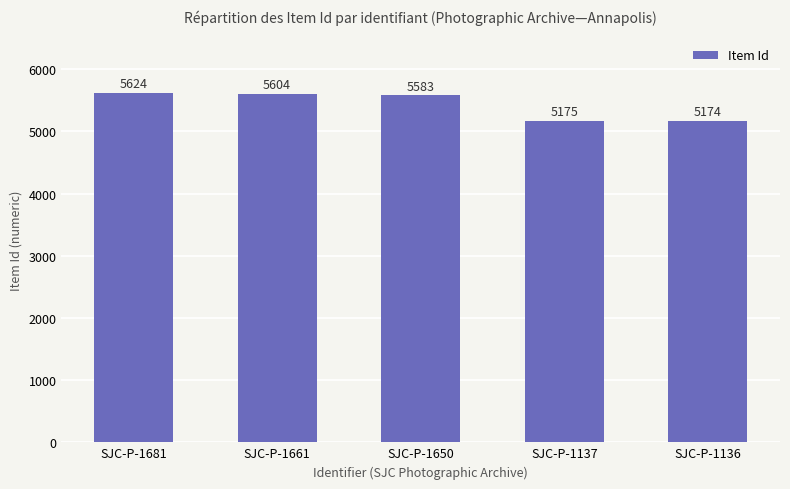

What is the difference between the maximum and minimum values?

450